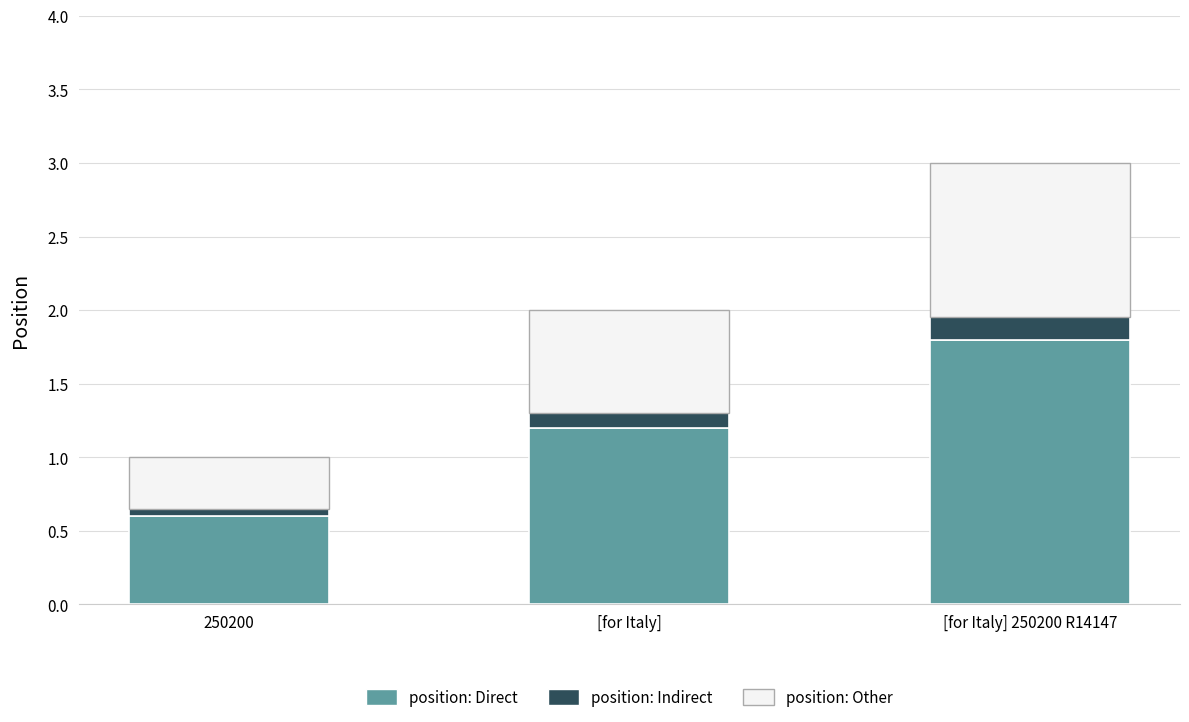

What is the sum of the position: Direct values at [for Italy] and [for Italy] 250200 R14147?

3.0